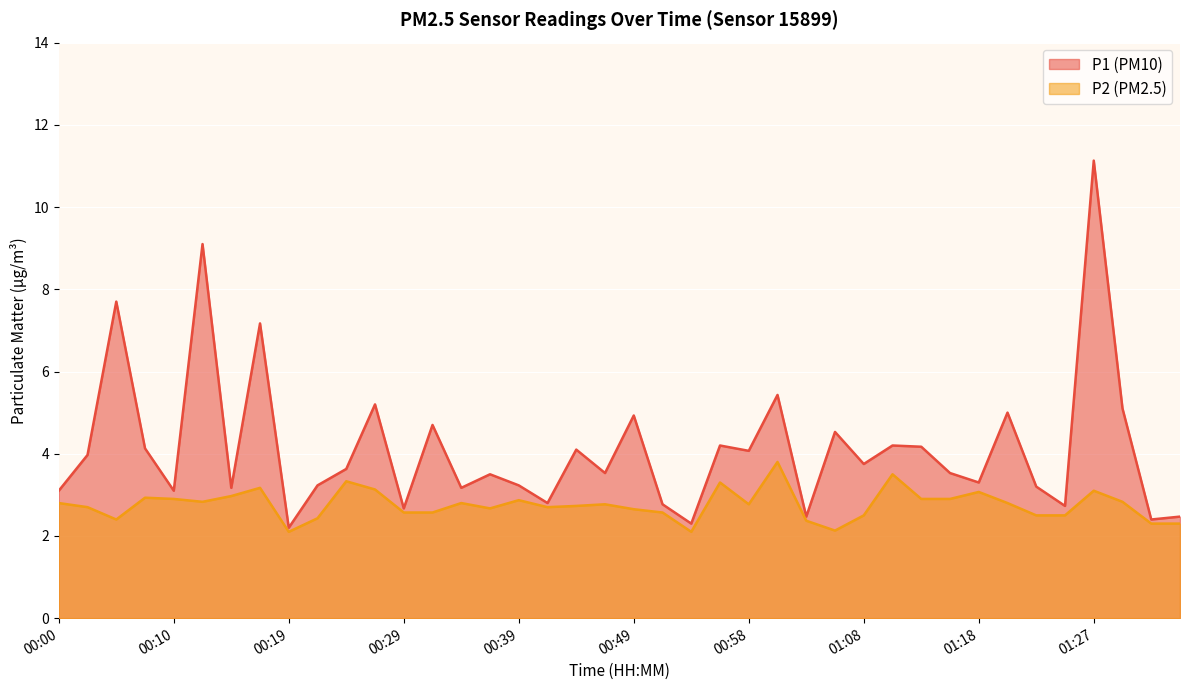

Reading left to right, transcribe all the data shown in this chart.

P1: 3.1	4.0	7.7	4.1	3.1	9.1	3.2	7.2	2.2	3.2	3.6	5.2	2.7	4.7	3.2	3.5	3.2	2.8	4.1	3.5	4.9	2.8	2.3	4.2	4.1	5.4	2.5	4.5	3.8	4.2	4.2	3.5	3.3	5.0	3.2	2.7	11.1	5.1	2.4	2.5
P2: 2.8	2.7	2.4	2.9	2.9	2.8	3.0	3.2	2.1	2.4	3.3	3.1	2.6	2.6	2.8	2.7	2.9	2.7	2.7	2.8	2.6	2.6	2.1	3.3	2.8	3.8	2.4	2.1	2.5	3.5	2.9	2.9	3.1	2.8	2.5	2.5	3.1	2.8	2.3	2.3